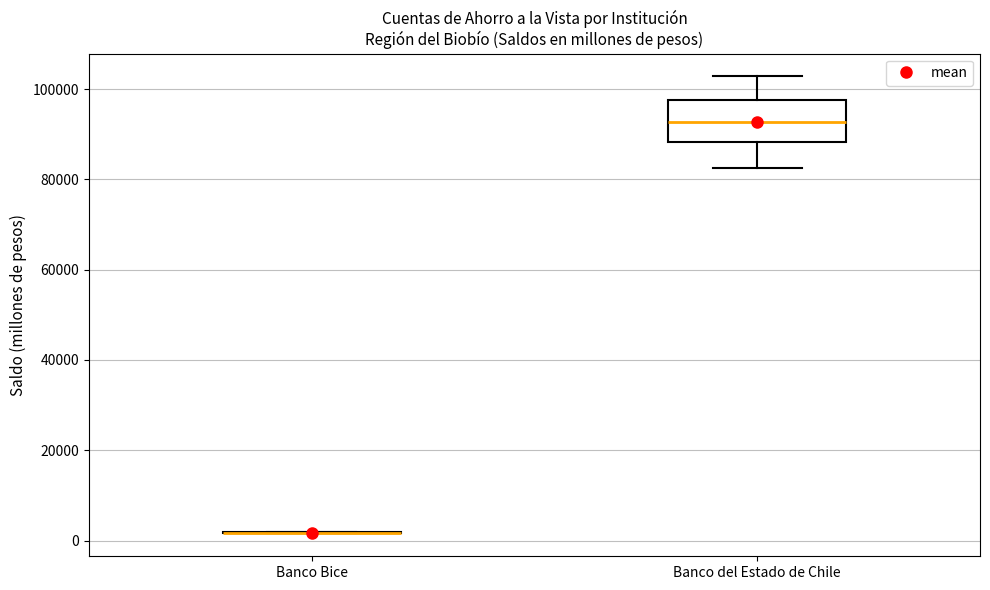

Which box is the tallest, from its lower edge to its upper edge?

Banco del Estado de Chile